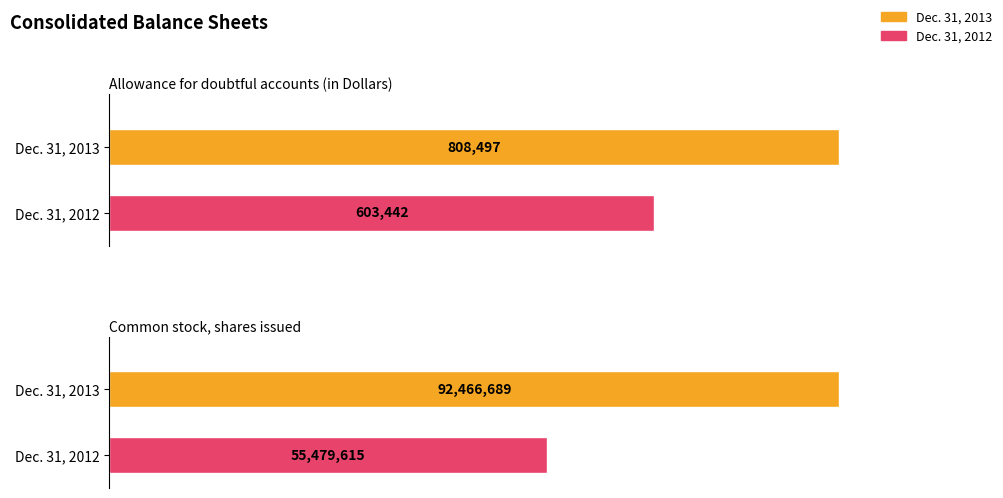

The value of Dec. 31, 2012 at Common stock, shares issued is 55479615. True or false?

True